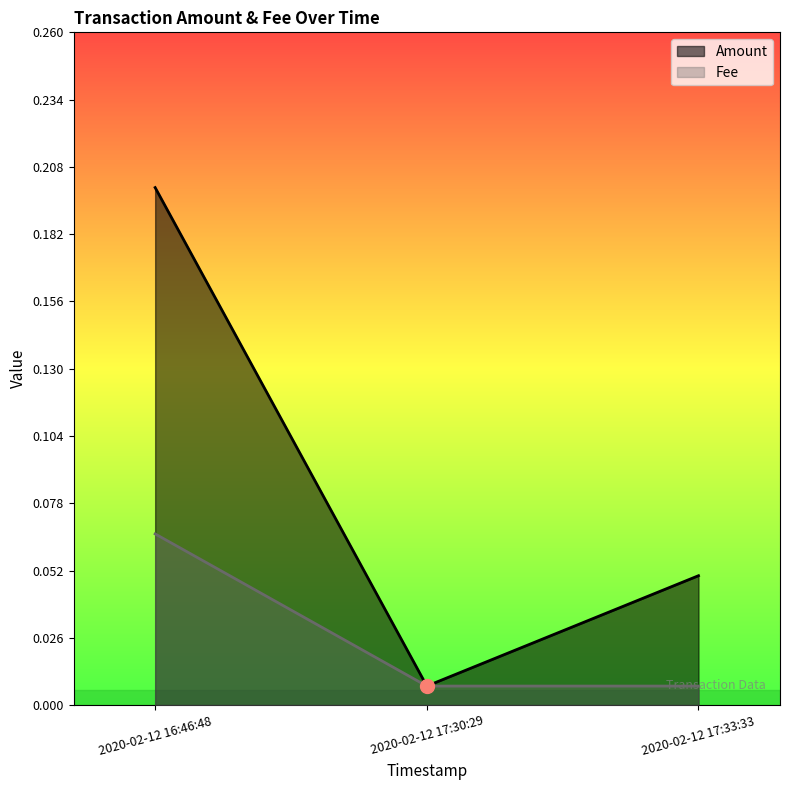

How many categories are shown in the chart?

3